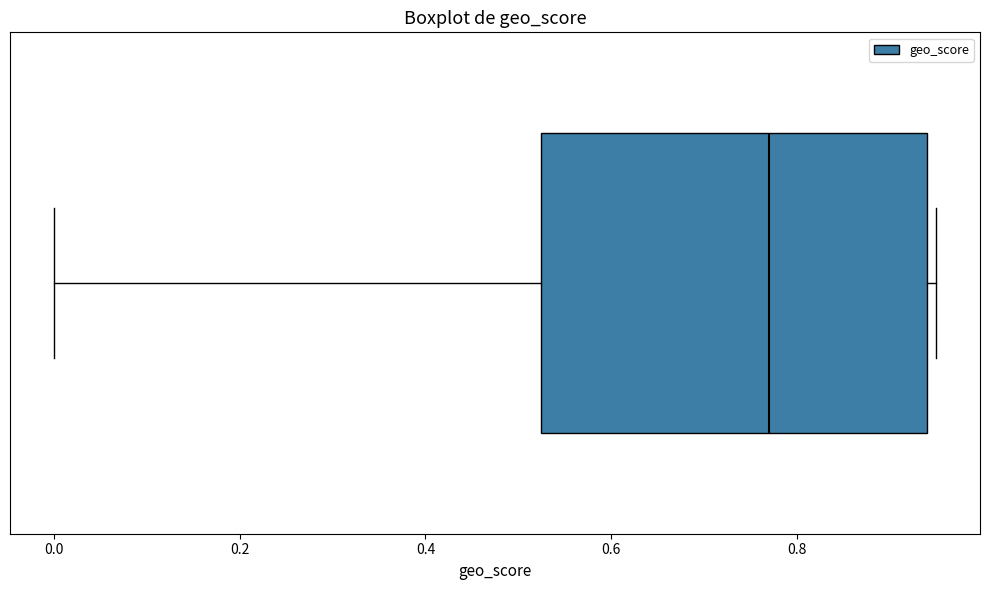

Where does the left whisker of the box end on the x-axis? The values are not printed on the chart, so give them approximately, as read against the axis.

0.00